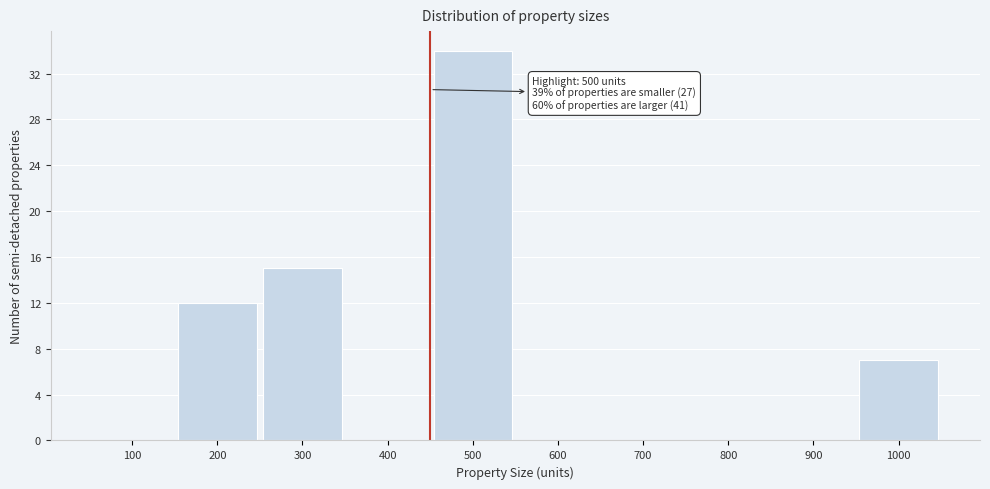

Reading left to right, transcribe all the data shown in this chart.

100=0	200=12	300=15	400=0	500=34	600=0	700=0	800=0	900=0	1000=7